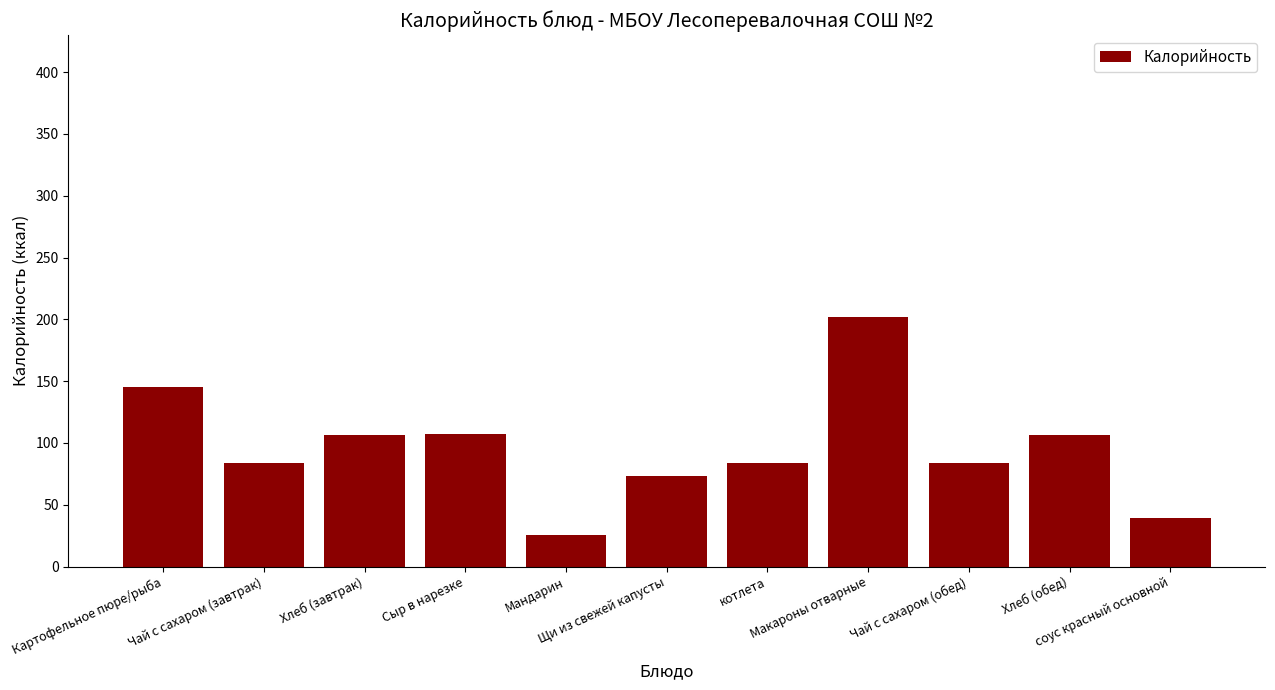

Count the number of categories in the chart.

11